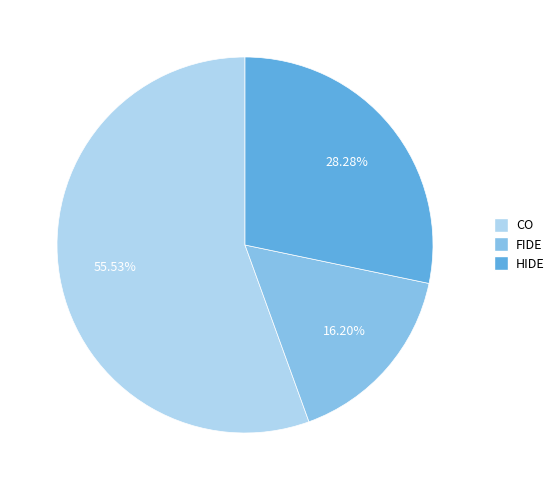

Approximately how many times larger is the value at FIDE compared to HIDE?

0.6